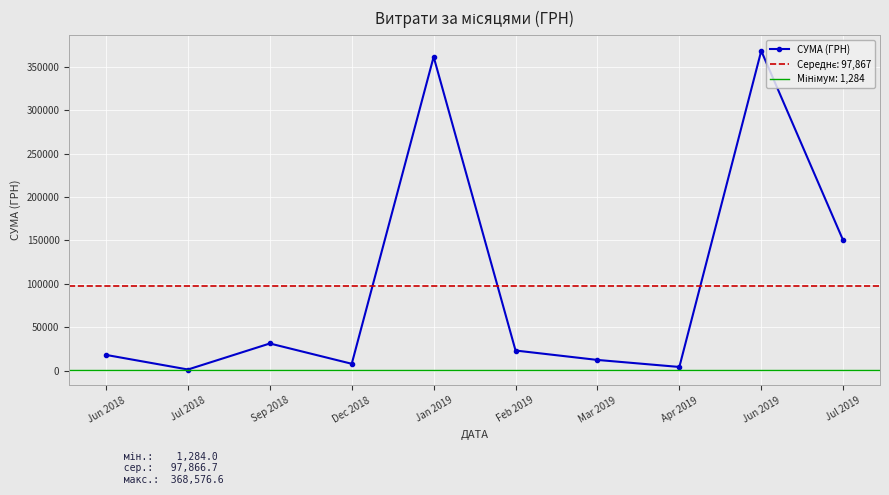

Rank the categories by value from lowest to highest.

Jul 2018, Apr 2019, Dec 2018, Mar 2019, Jun 2018, Feb 2019, Sep 2018, Jul 2019, Jan 2019, Jun 2019